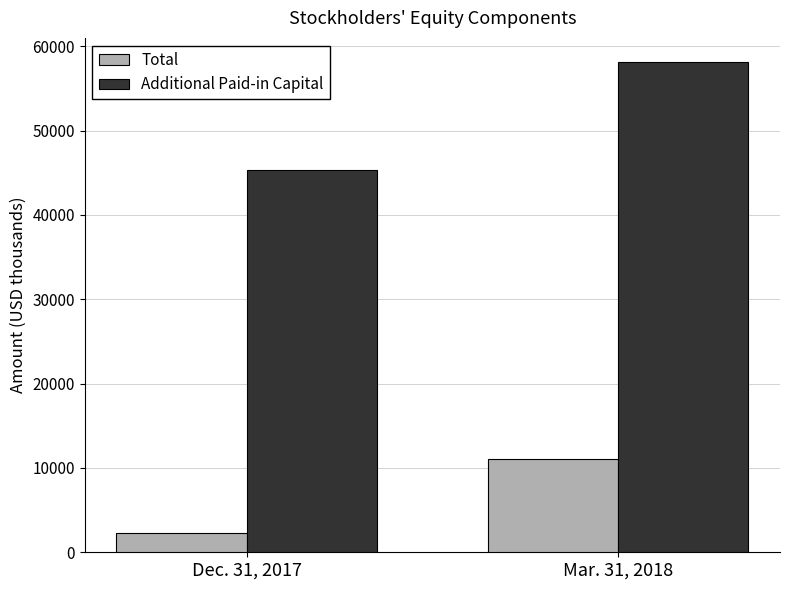

At Dec. 31, 2017, list the series in order from smallest to largest.

Total, Additional Paid-in Capital